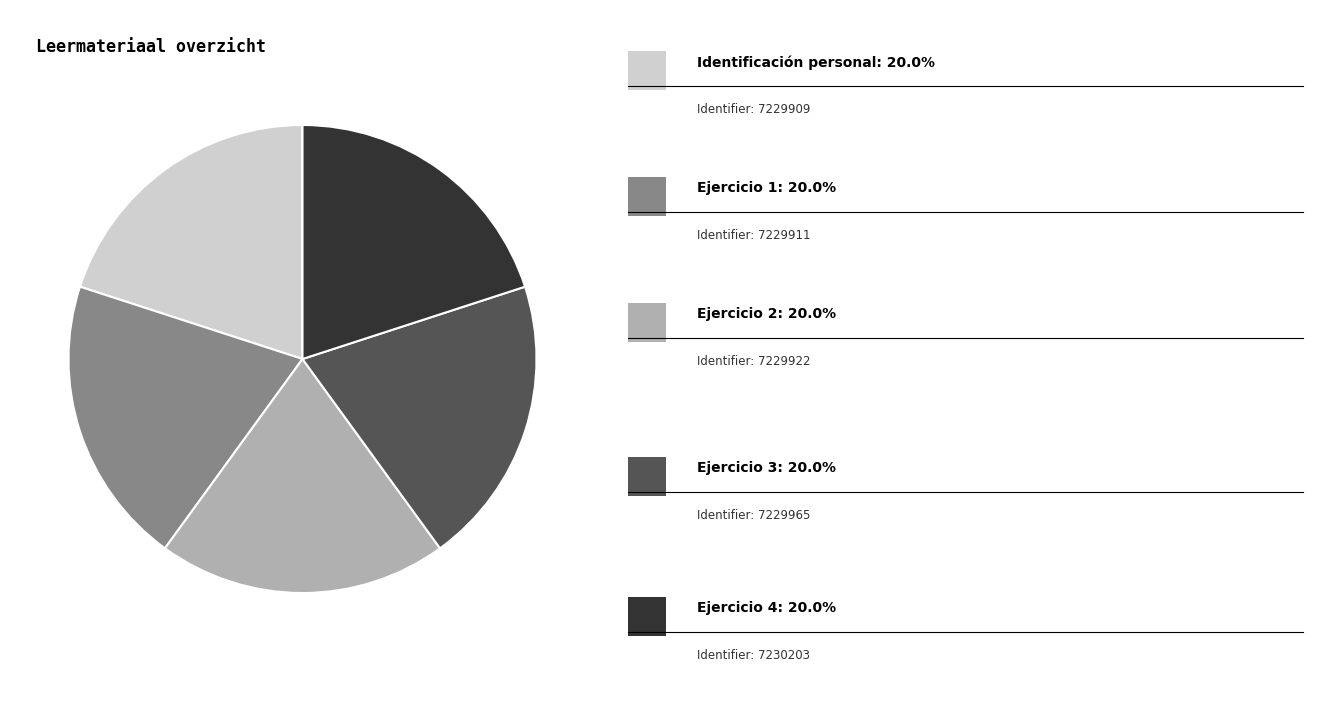

Does any single category account for the majority?

No